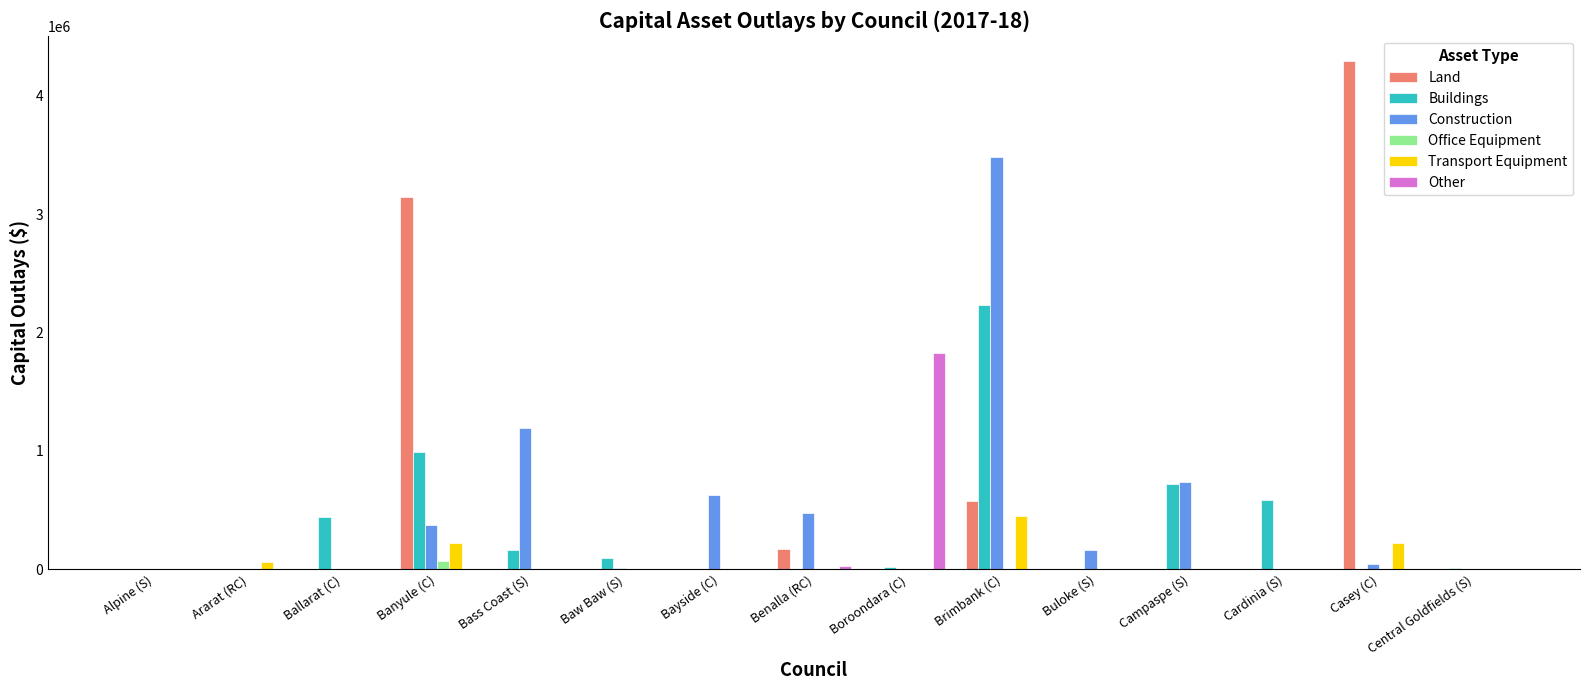

What is the maximum value for Office Equipment?

70000.0